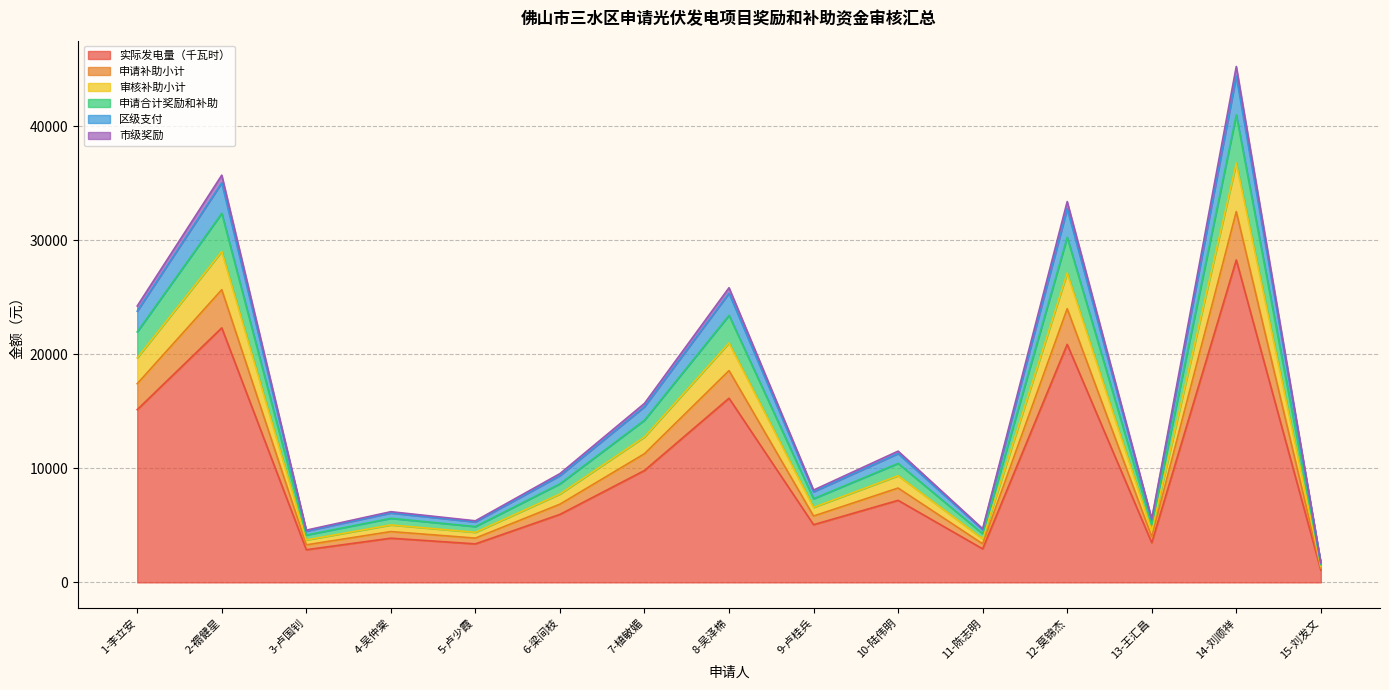

What is the smallest value displayed?

1074